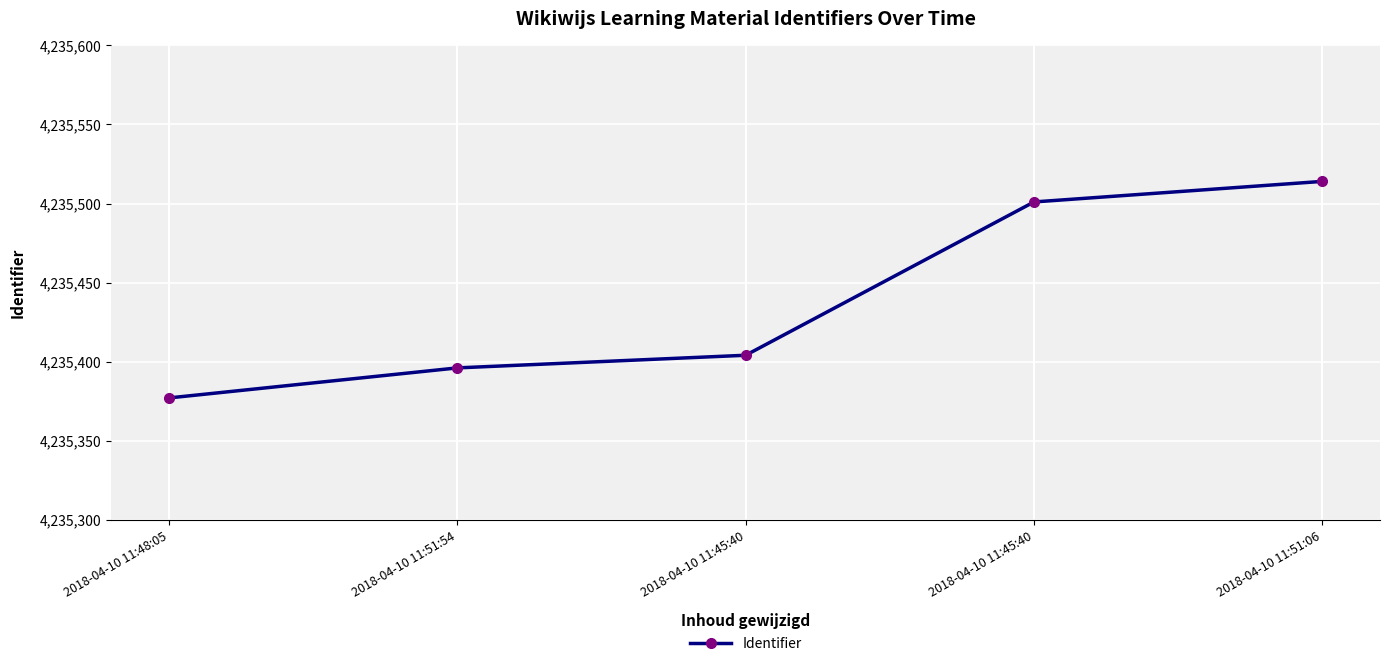

At which label does the data first exceed 4235404?

2018-04-10 11:45:40